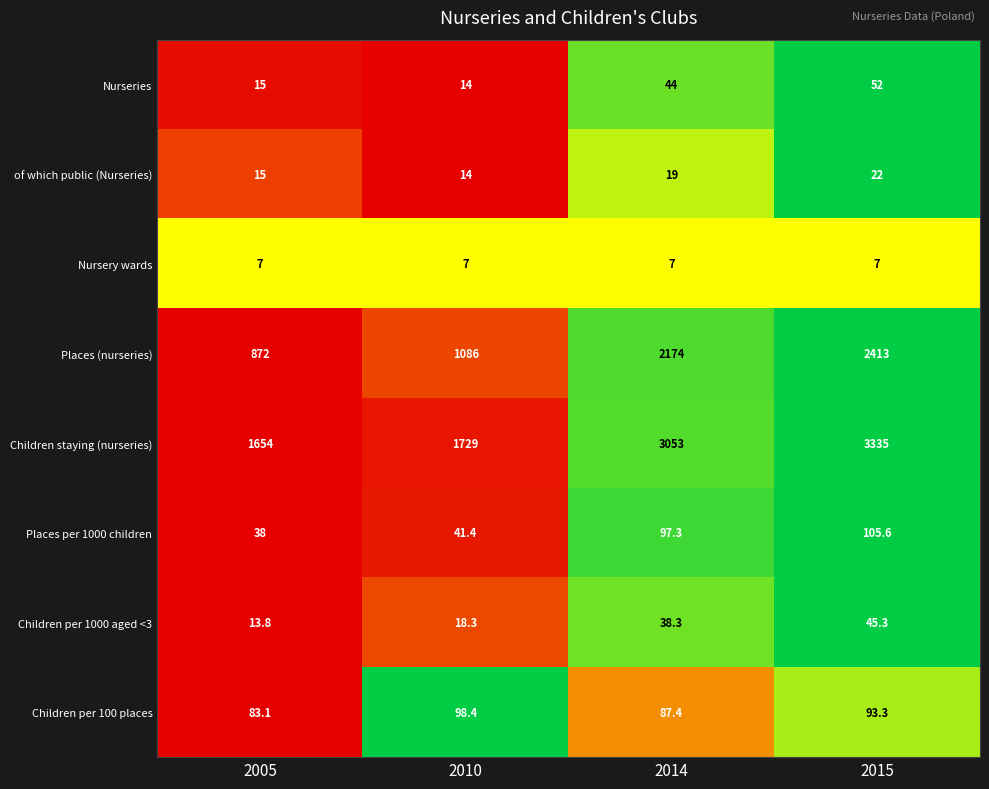

At how many categories does at least one series exceed 47?

4